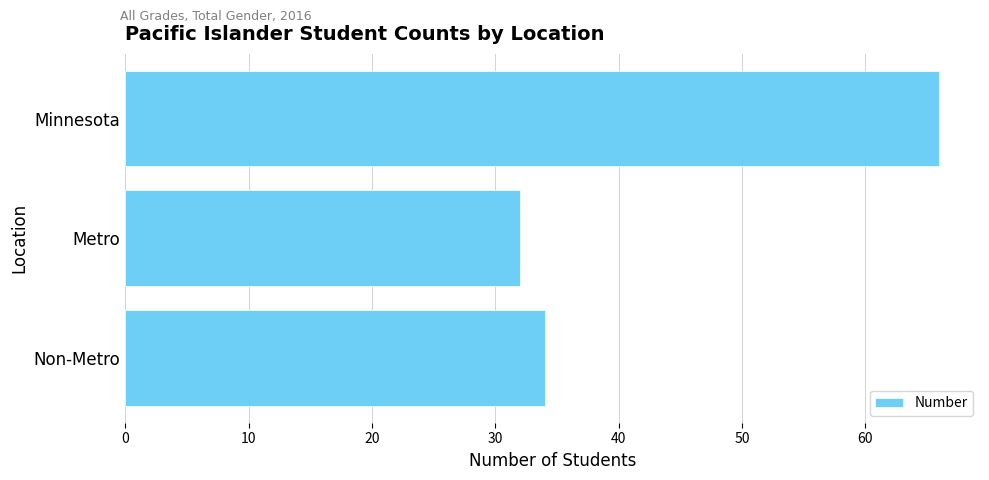

The value at Non-Metro is 34. True or false?

True